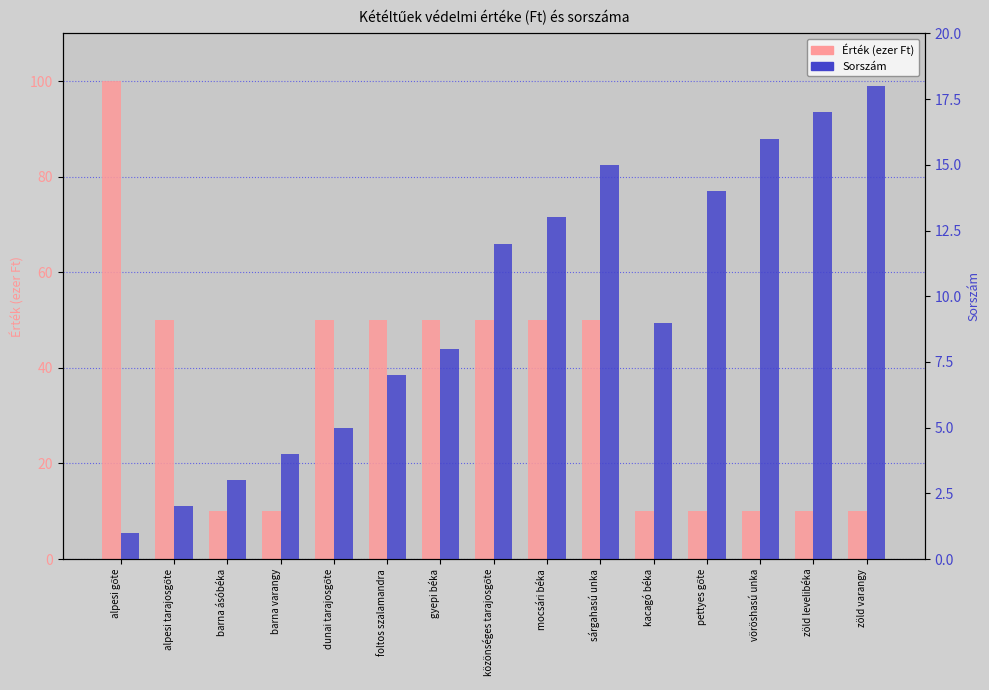

What is the difference between the maximum and minimum values in the Érték (ezer Ft) series?

90